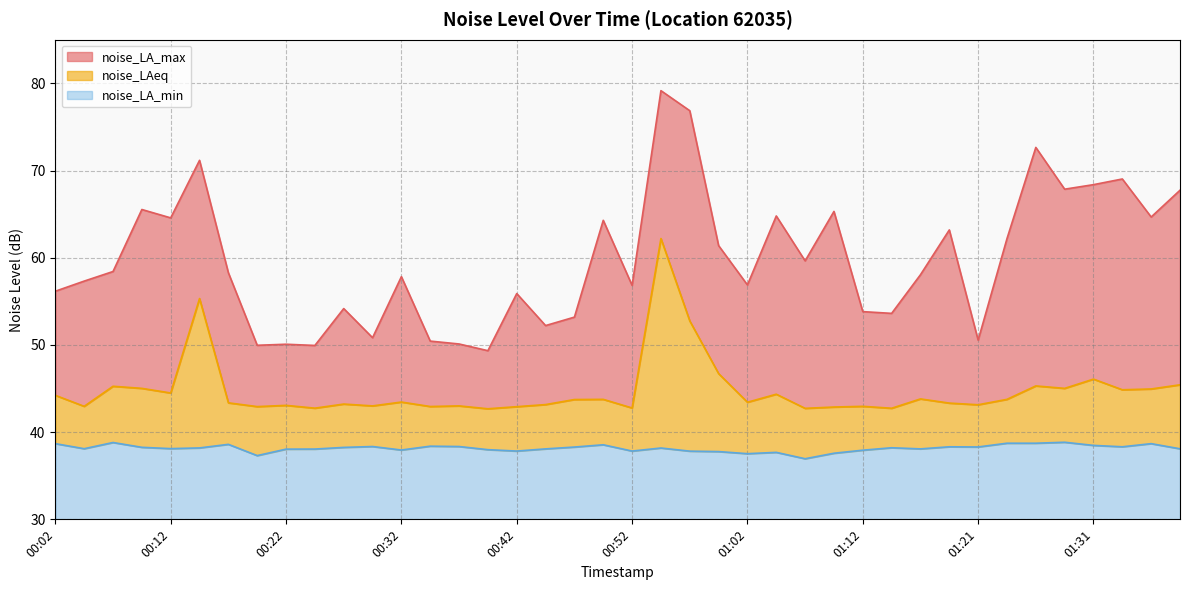

What position from the right is 00:39?

25